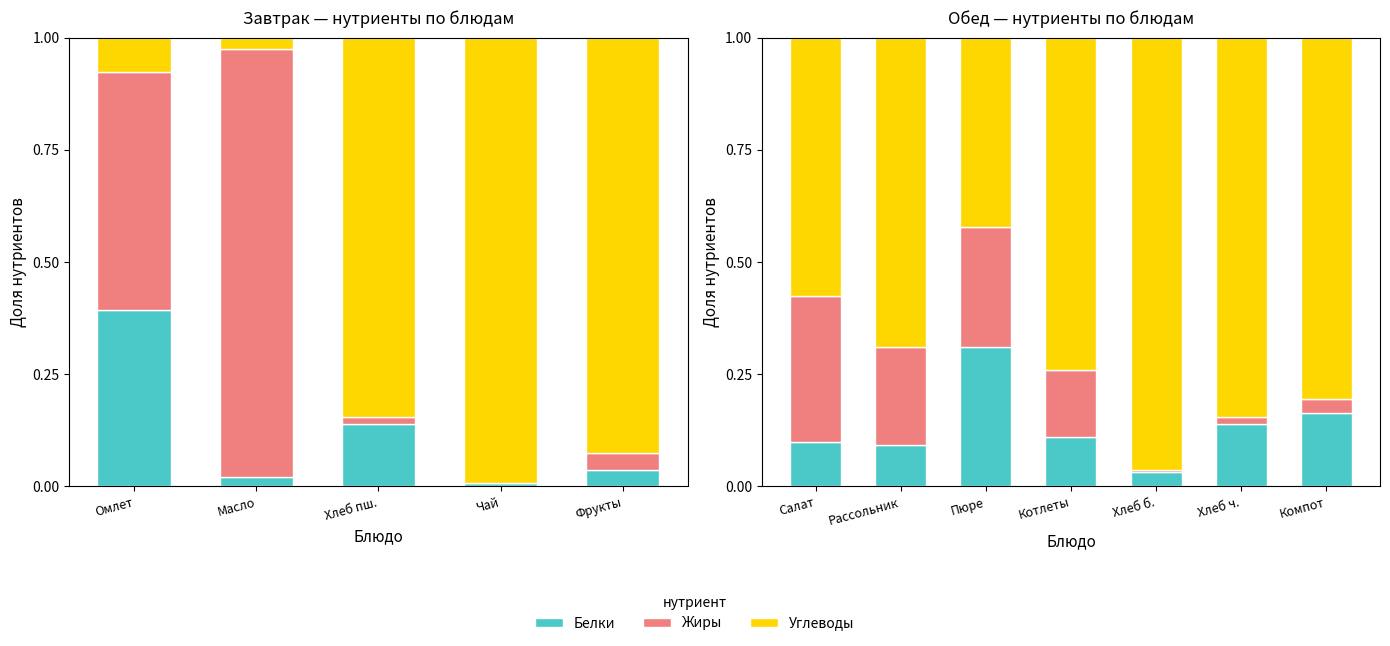

Is the value of Жиры at Хлеб б. greater than the value of Белки at Рассольник?

No